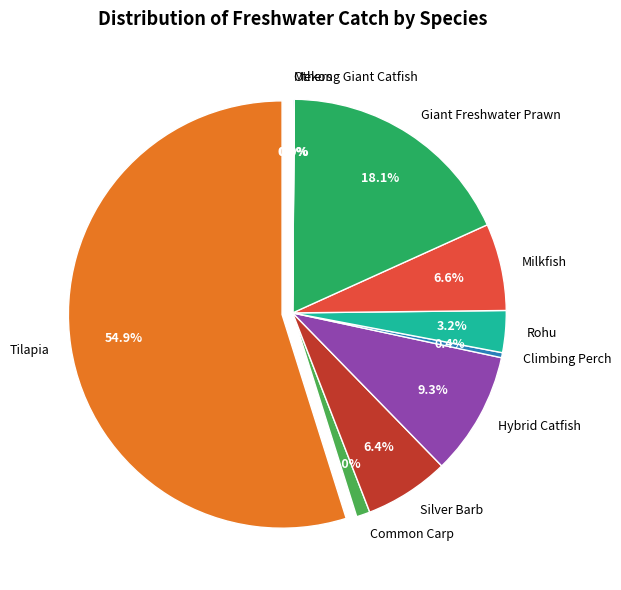

Which category accounts for the majority?

ปลานิล